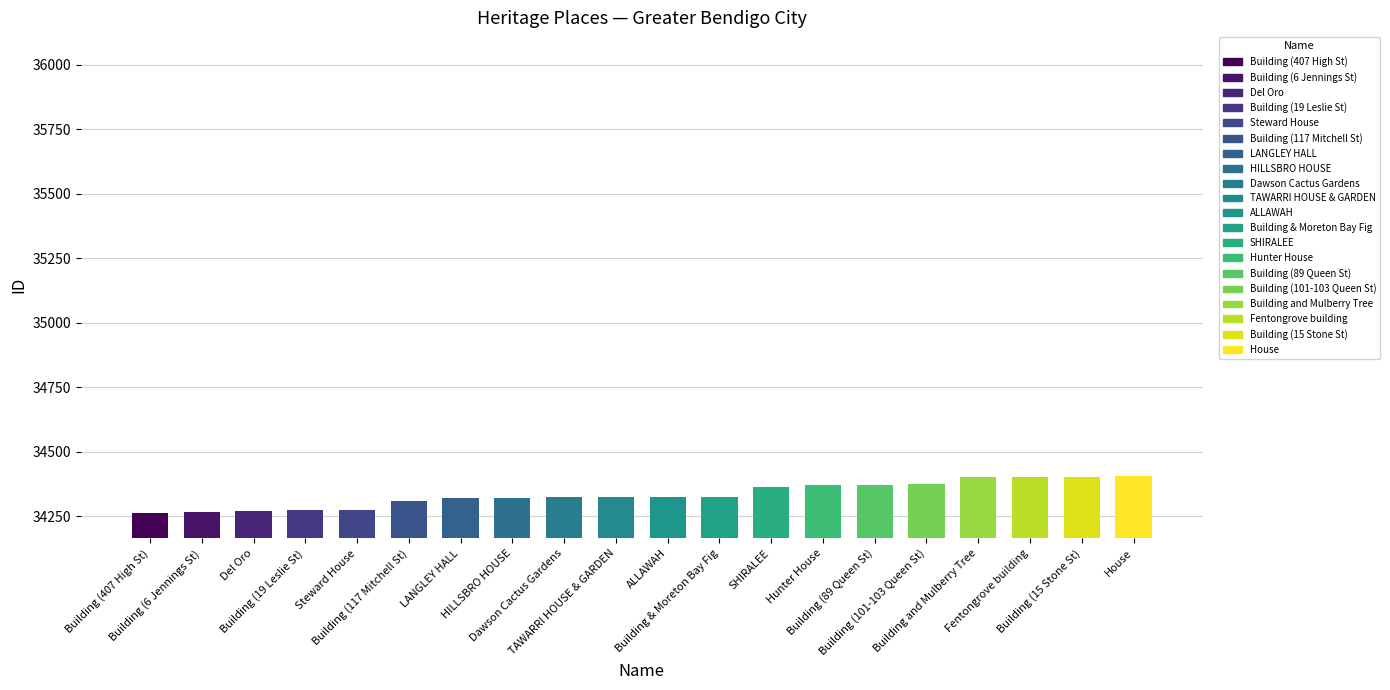

What is the difference between the values at SHIRALEE and ALLAWAH?

39